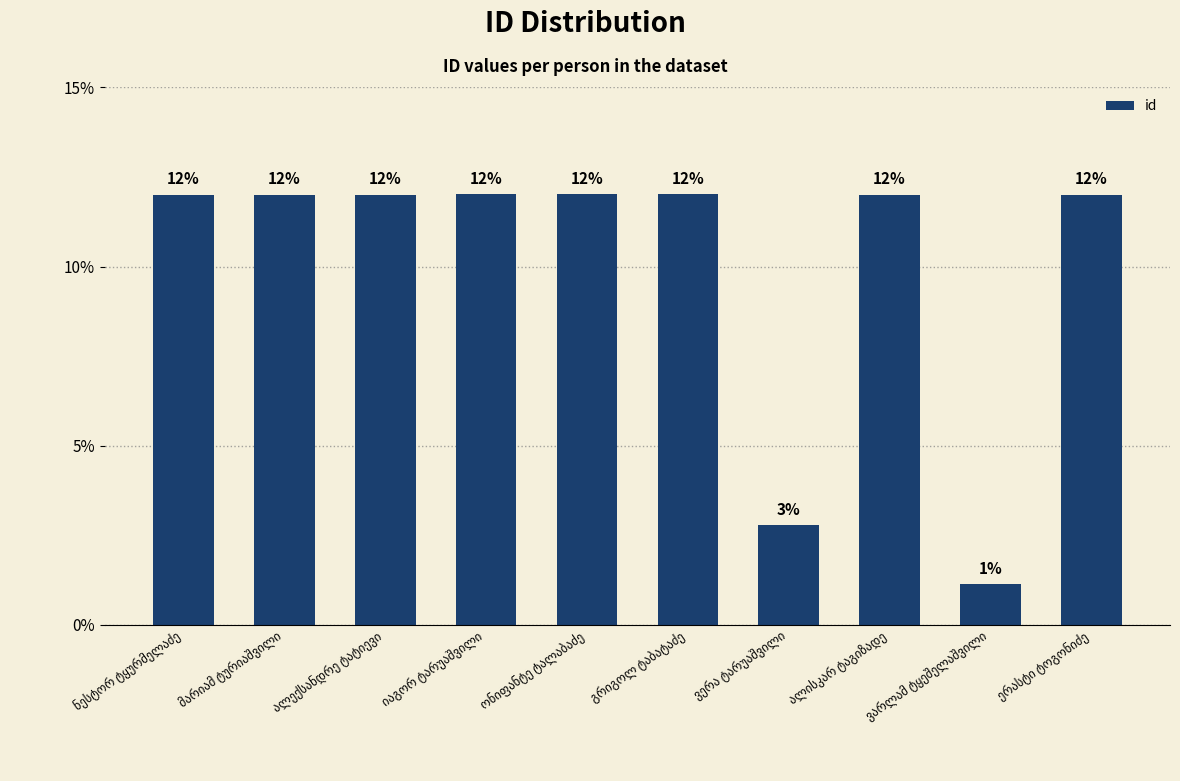

Rank the categories by value from lowest to highest.

ვარლამ ტყეშელაშვილი, ვერა ტარუაშვილი, ალექსანდრე ტატიევი, ერასტი ტოგონიძე, მარიამ ტურიაშვილი, ნესტორ ტყურმელაძე, ალისკარ ტაგიზადე, გრიგოლ ტაბატაძე, ონიფანტე ტალაბაძე, იაგორ ტარუაშვილი